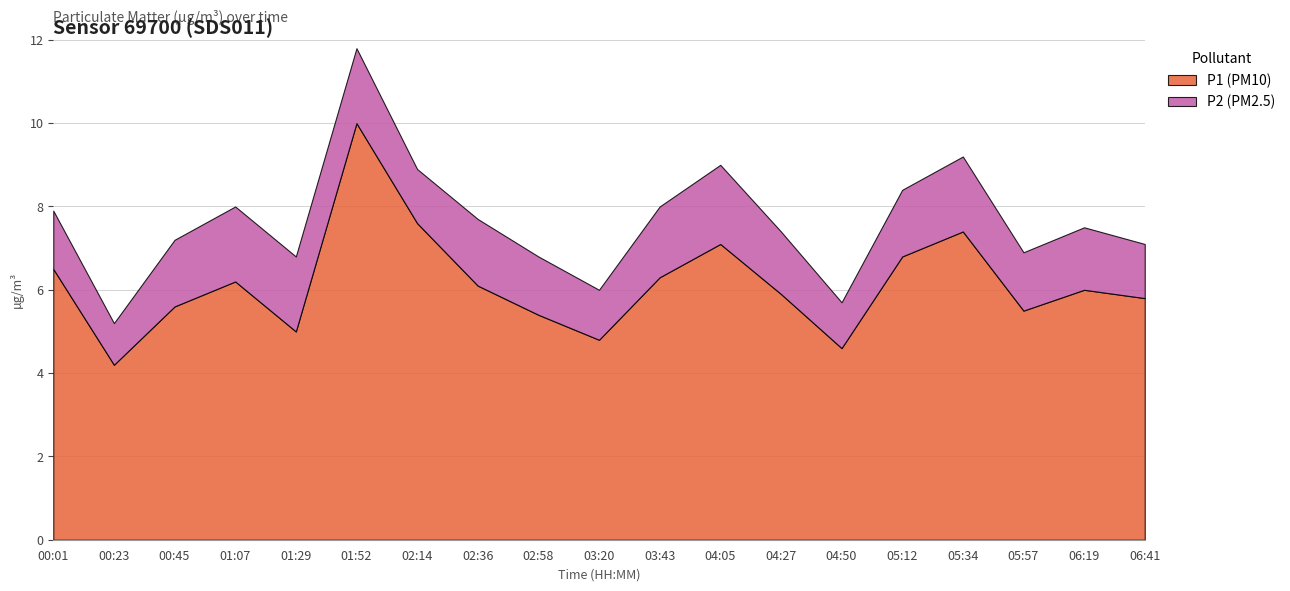

How many interior local valleys does the P2 (PM2.5) series have?

5